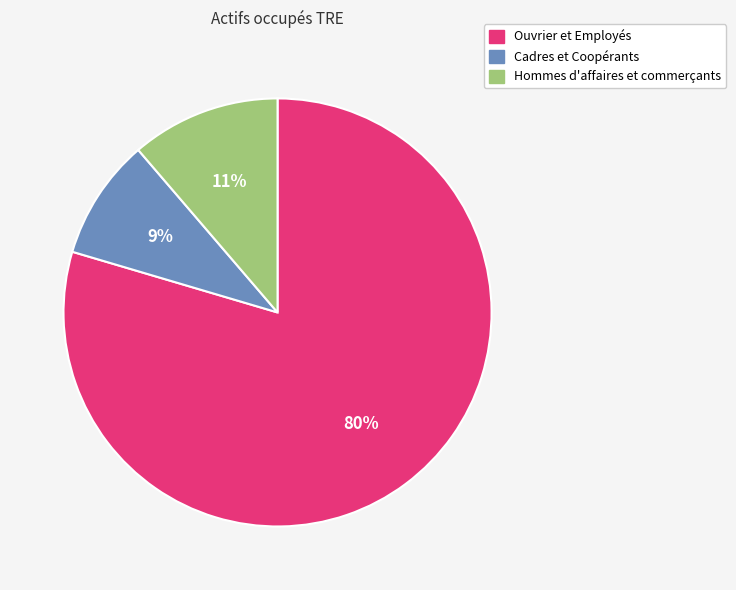

Combined, do Hommes d'affaires et commerçants and Ouvrier et Employés account for over 50%?

Yes